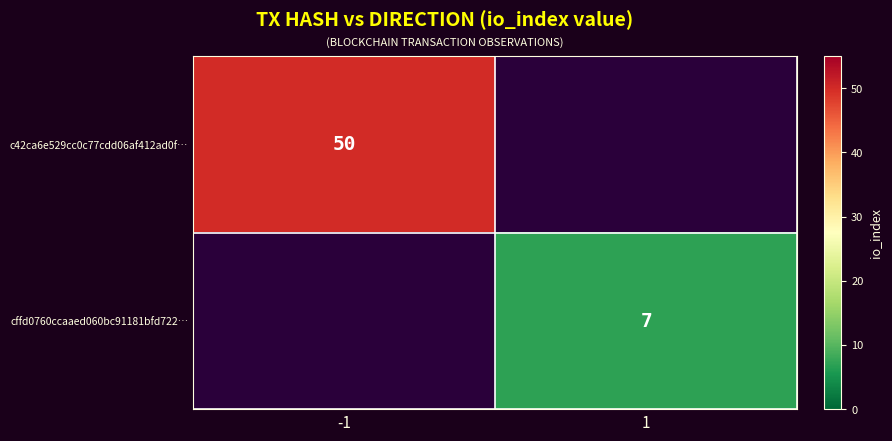

Is it true that cffd0760ccaaed060bc91181bfd722… equals 5 at 1?

False